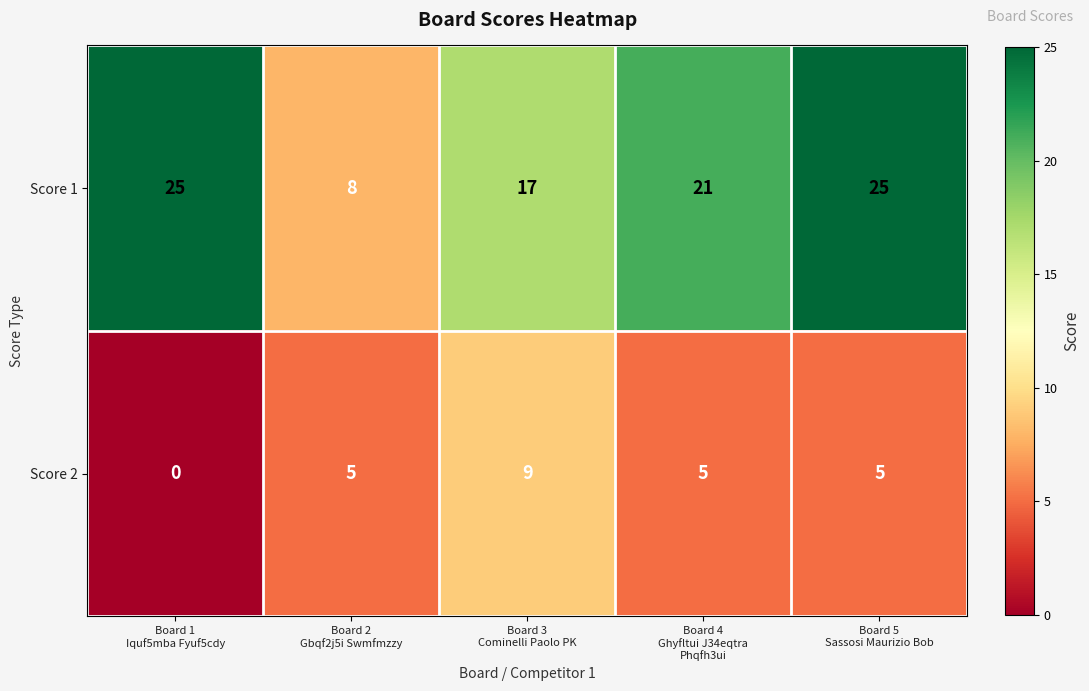

Which category has the lowest value across all series?

Board 1
Iquf5mba Fyuf5cdy